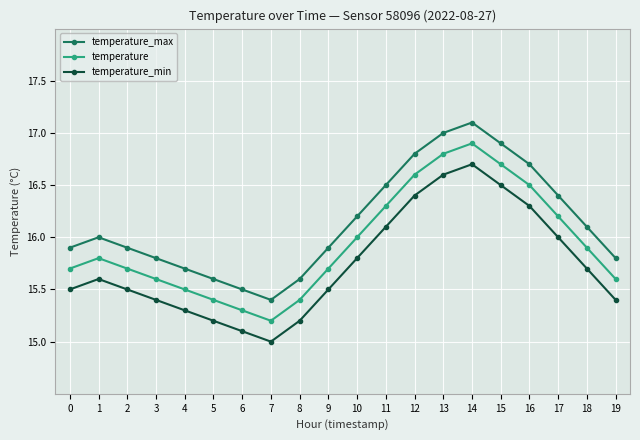

How many data points in temperature_max are less than 16?

10